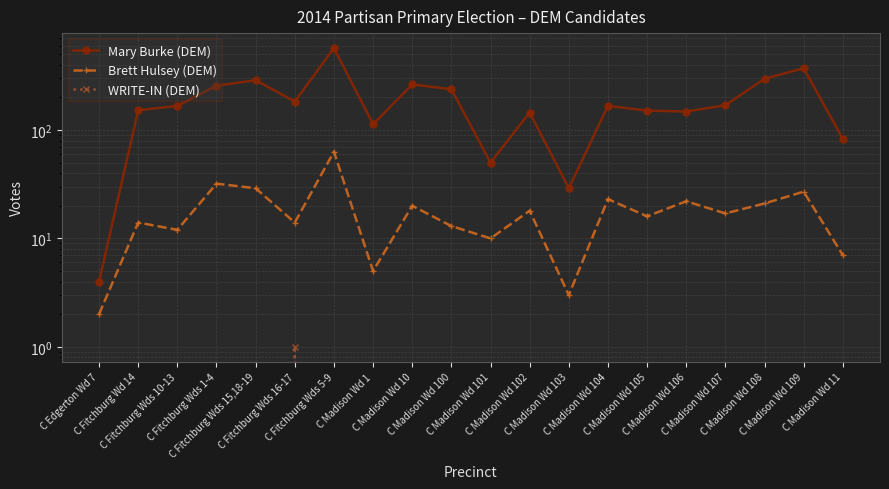

Where is Mary Burke (DEM) nearest to the value 287?

C Fitchburg Wds 15,18-19